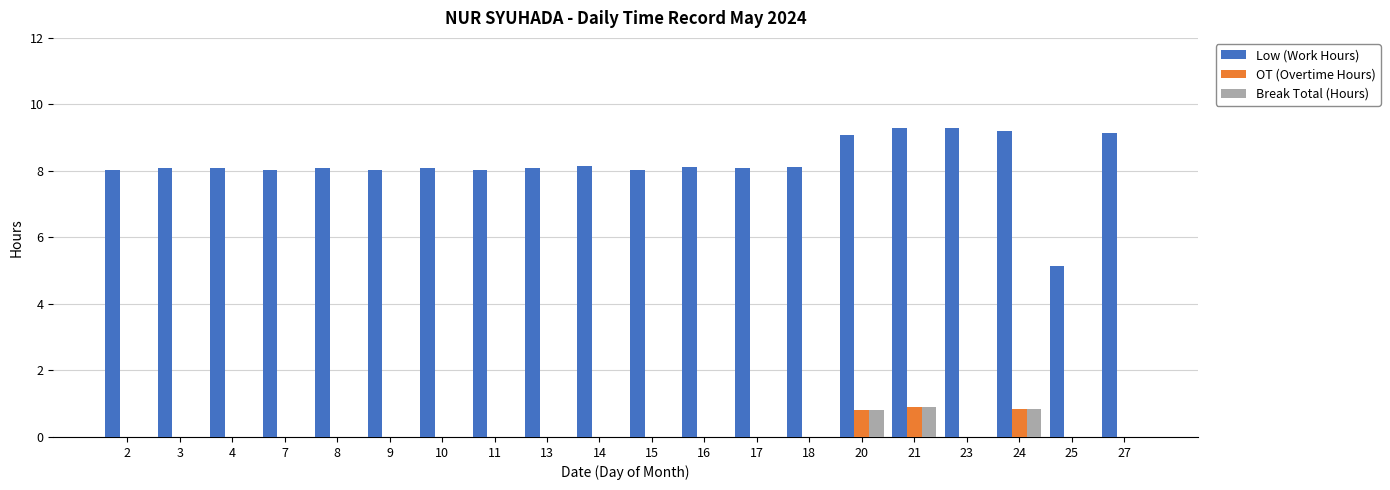

Which series changed the most between 14 and 25?

Low (Work Hours)